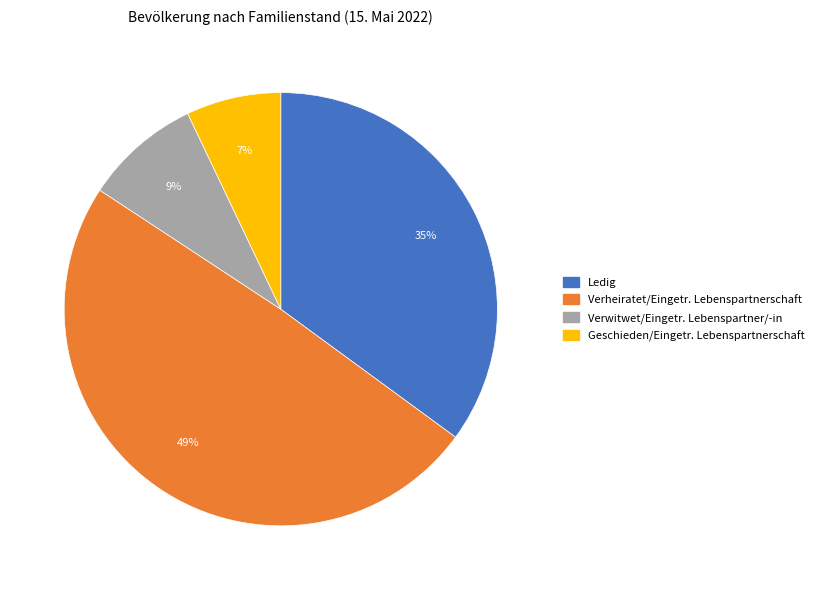

Which has a higher value, Ledig or Geschieden/Eingetr. Lebenspartnerschaft?

Ledig